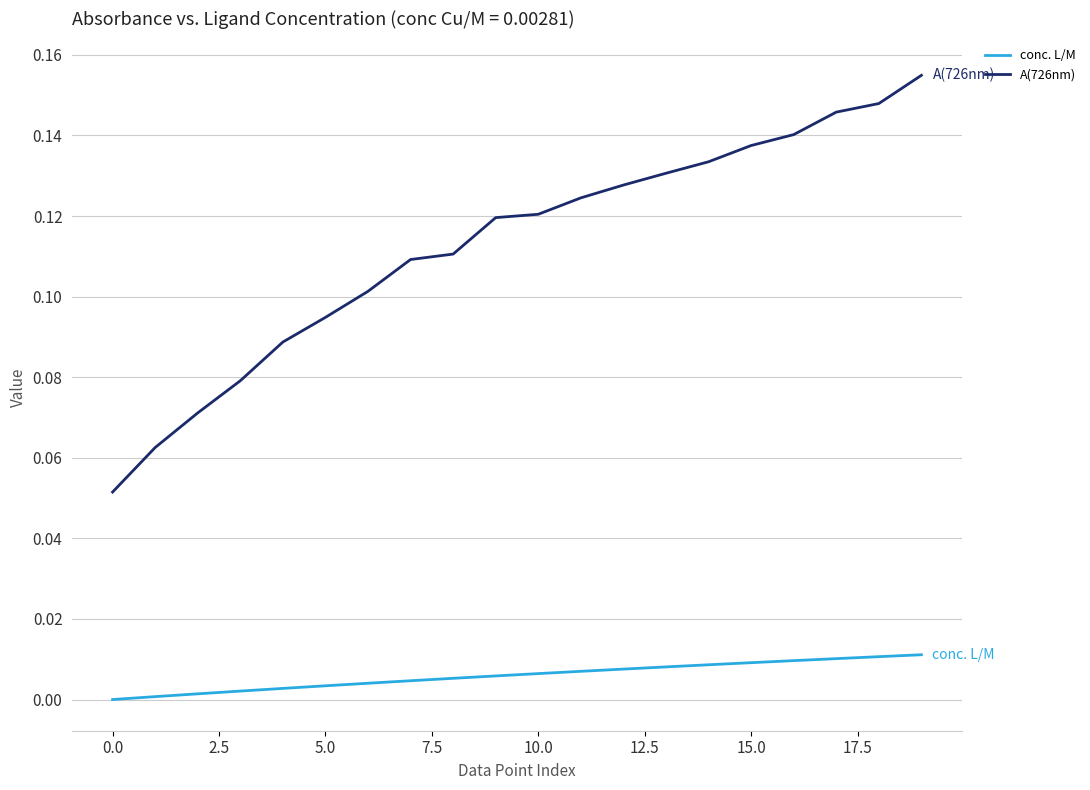

True or false: conc. L/M and A(726nm) cross at least once.

False